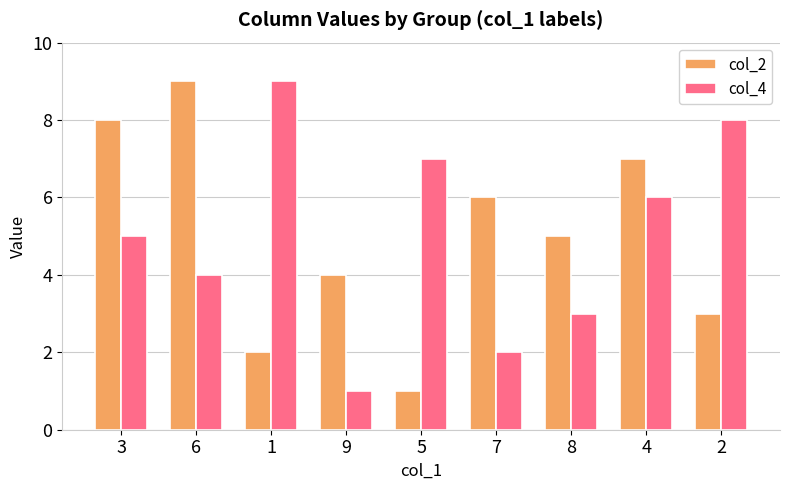

How many bars are there in total?

18